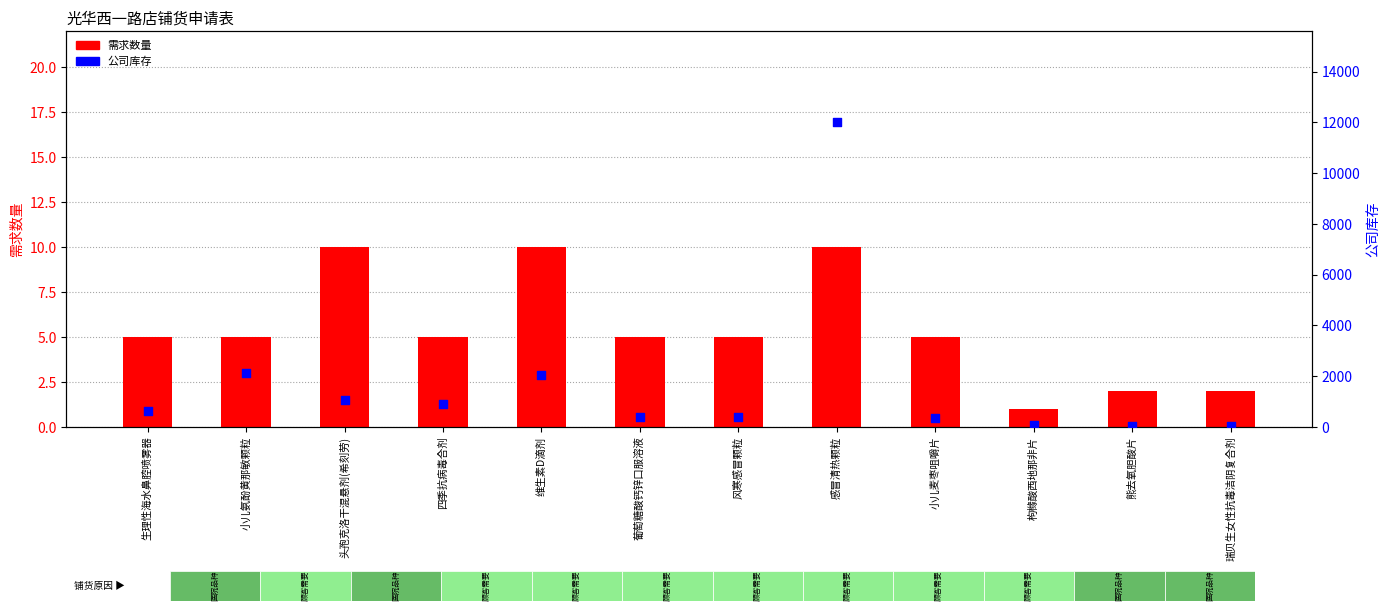

Which series has the largest total across all categories?

公司库存